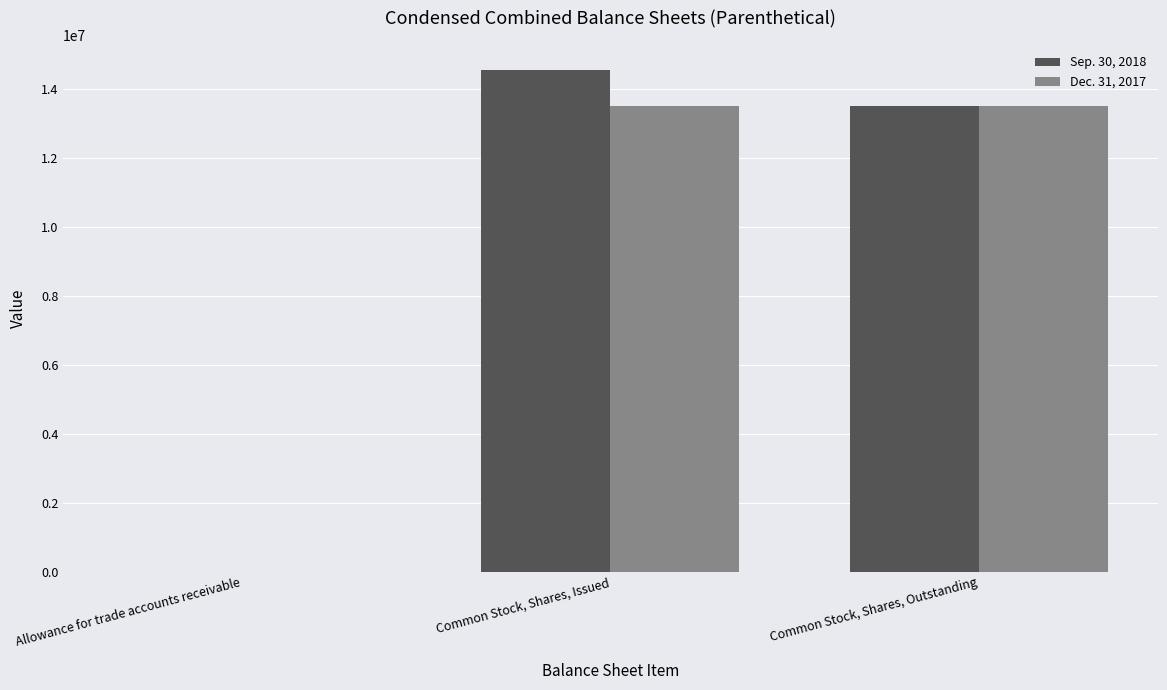

At which category is the sum across all series the highest?

Common Stock, Shares, Issued